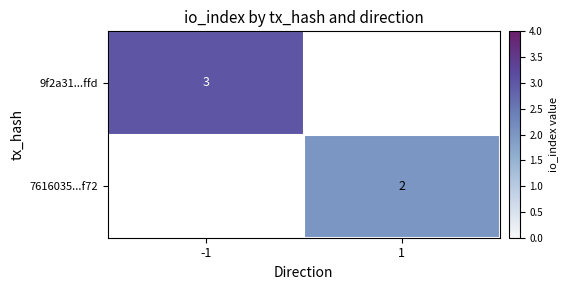

The value of 7616035...f72 at 1 is 3. True or false?

False